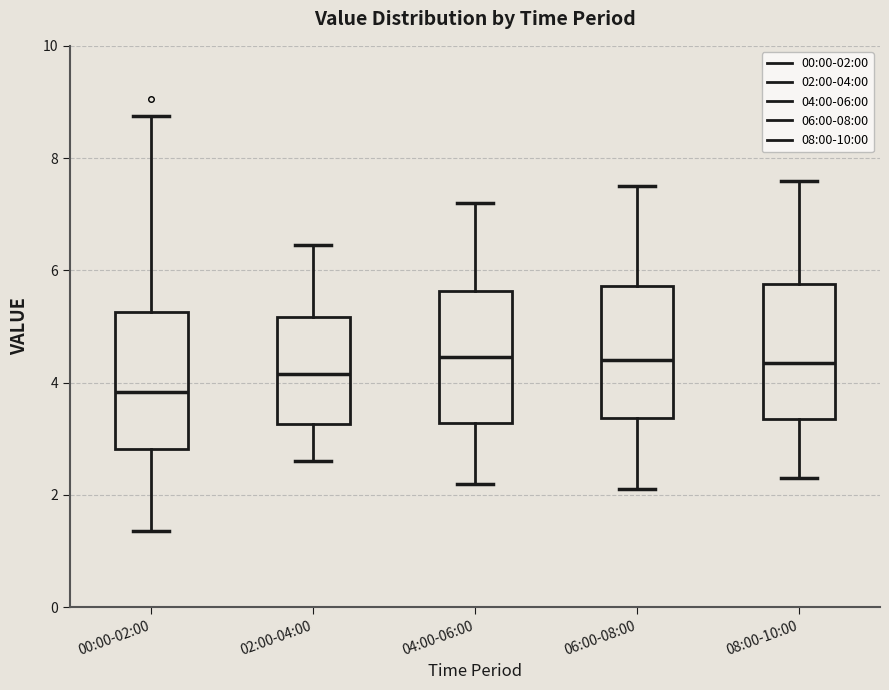

Which box has the lowest median line?

00:00-02:00